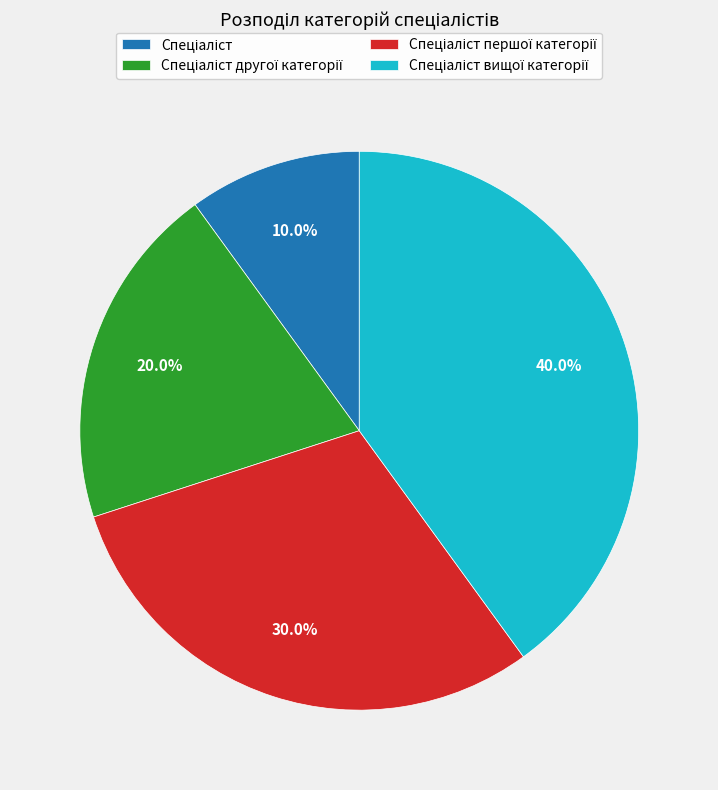

Does any single category account for the majority?

No